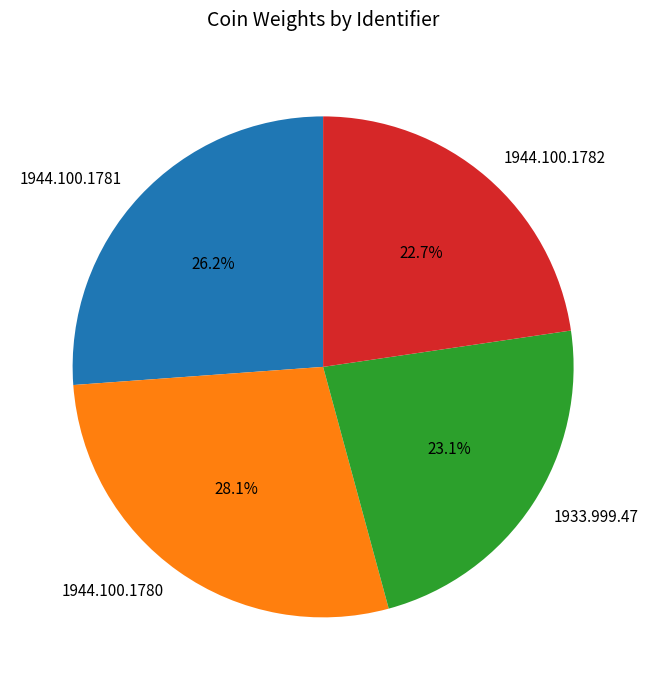

The 1944.100.1781 slice represents 26% of the pie. True or false?

True